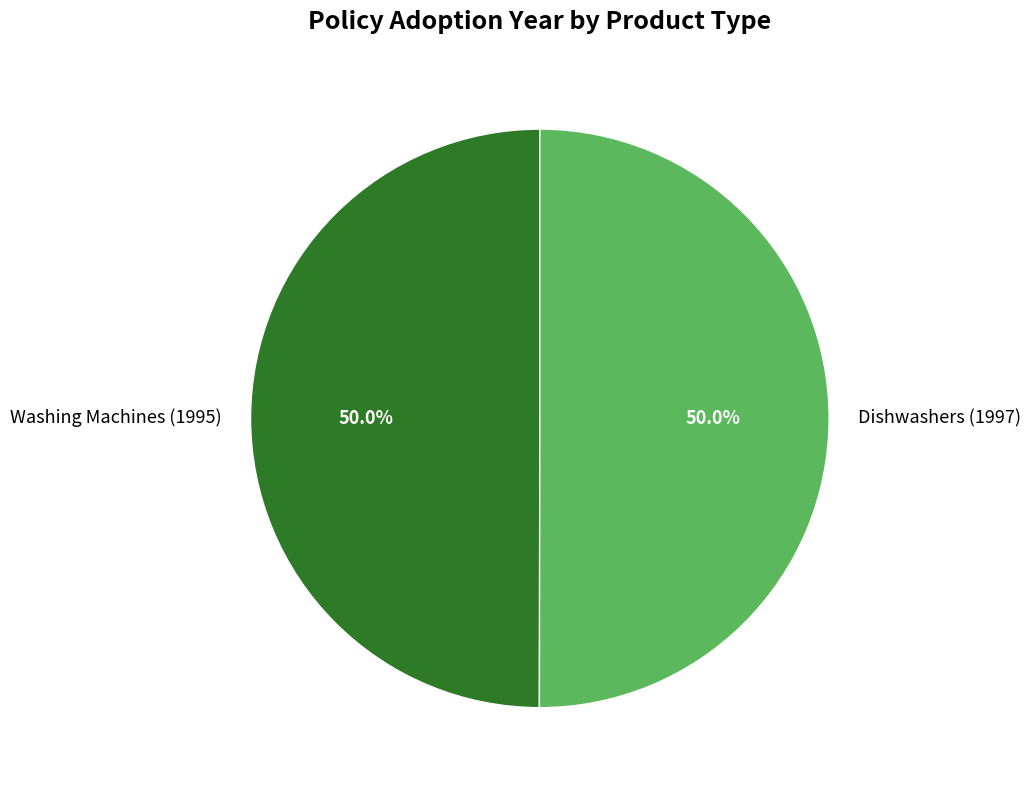

Is the sum of Washing Machines (1995) and Dishwashers (1997) greater than half?

Yes